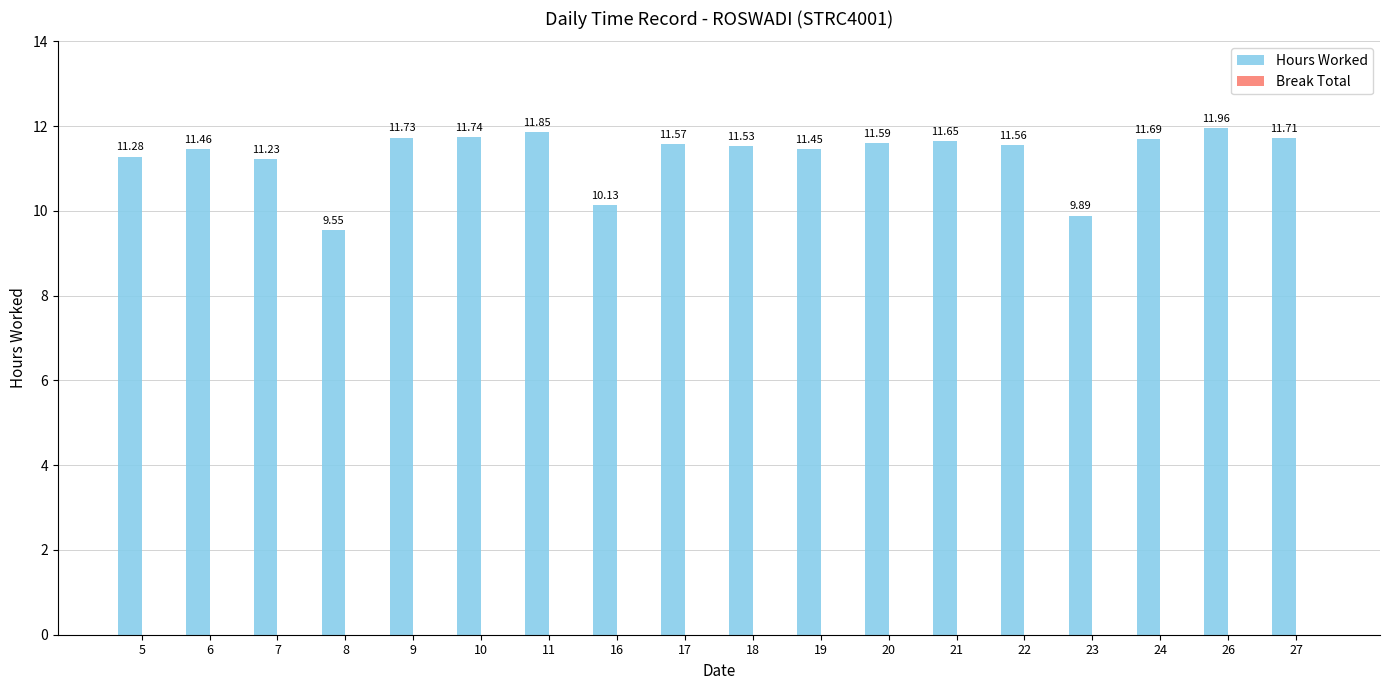

What is the difference between the second highest and minimum values?

2.3